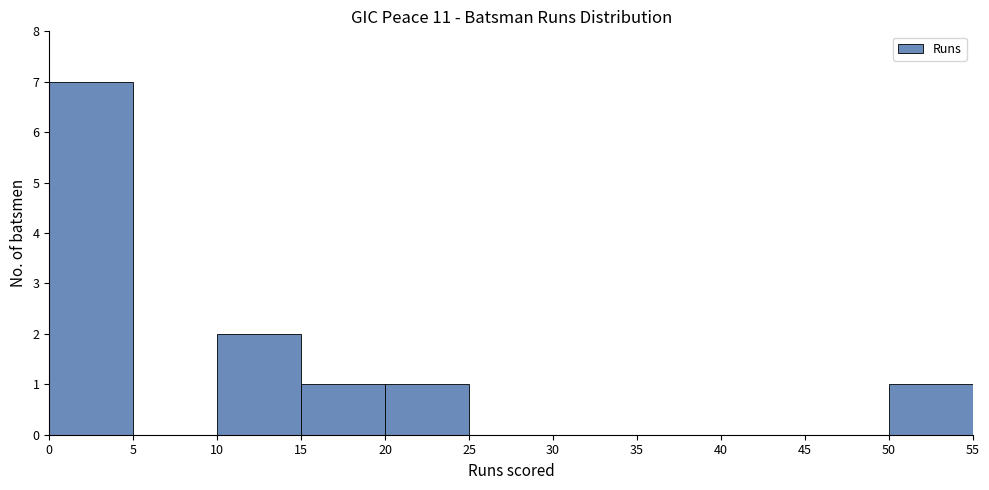

Over which range of the x-axis is the bar tallest?

0 to 5